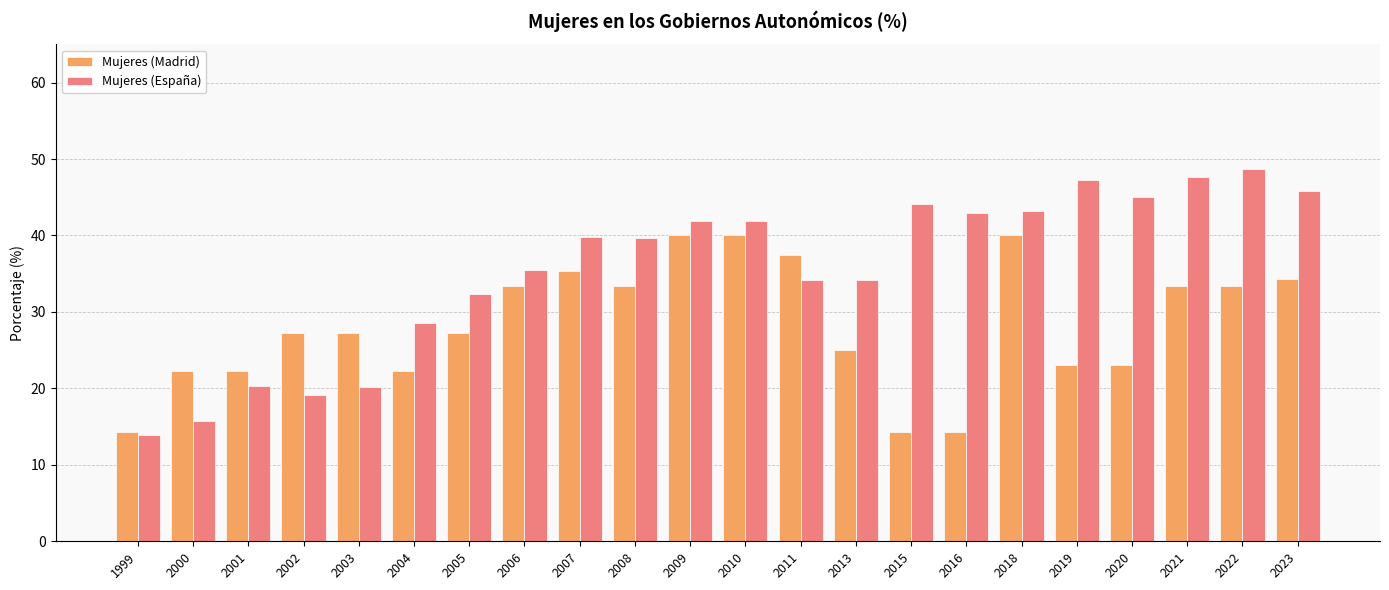

True or false: Mujeres (España) has a value of 80.9 at 2020.

False